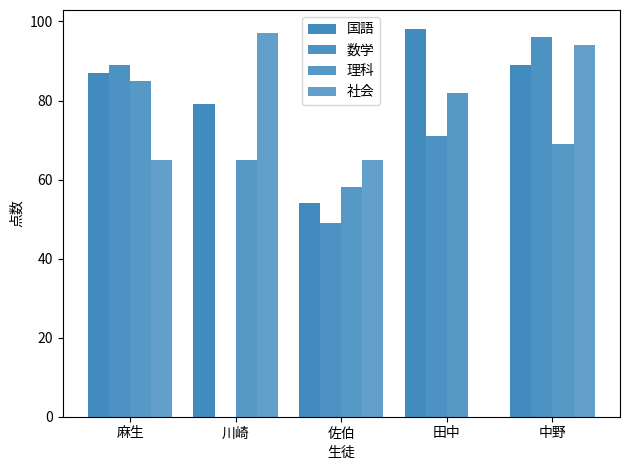

How many groups of bars are there?

5